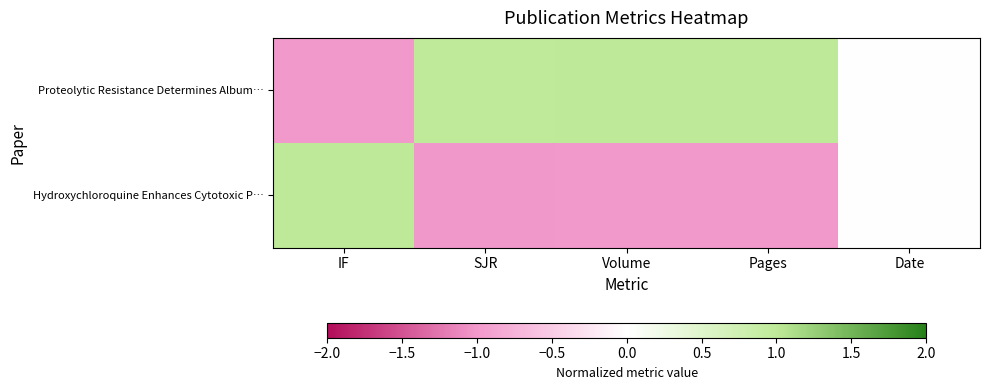

Which has a higher value, Pages or SJR?

Pages